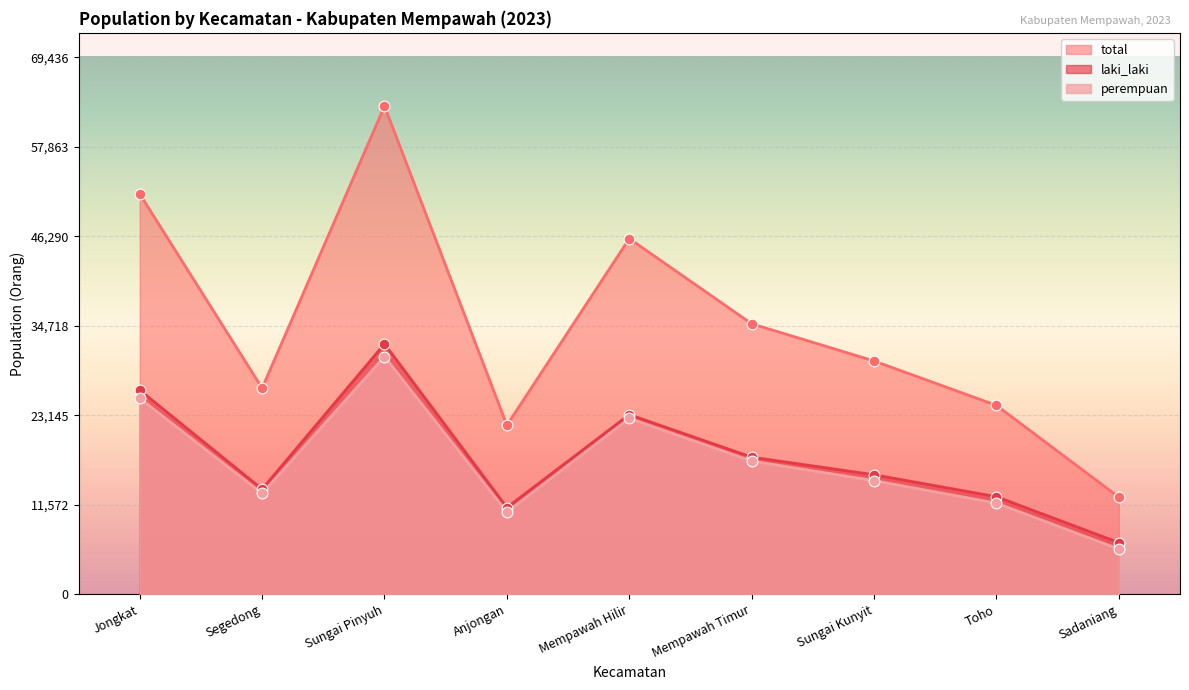

Which series contains the highest Y value?

total